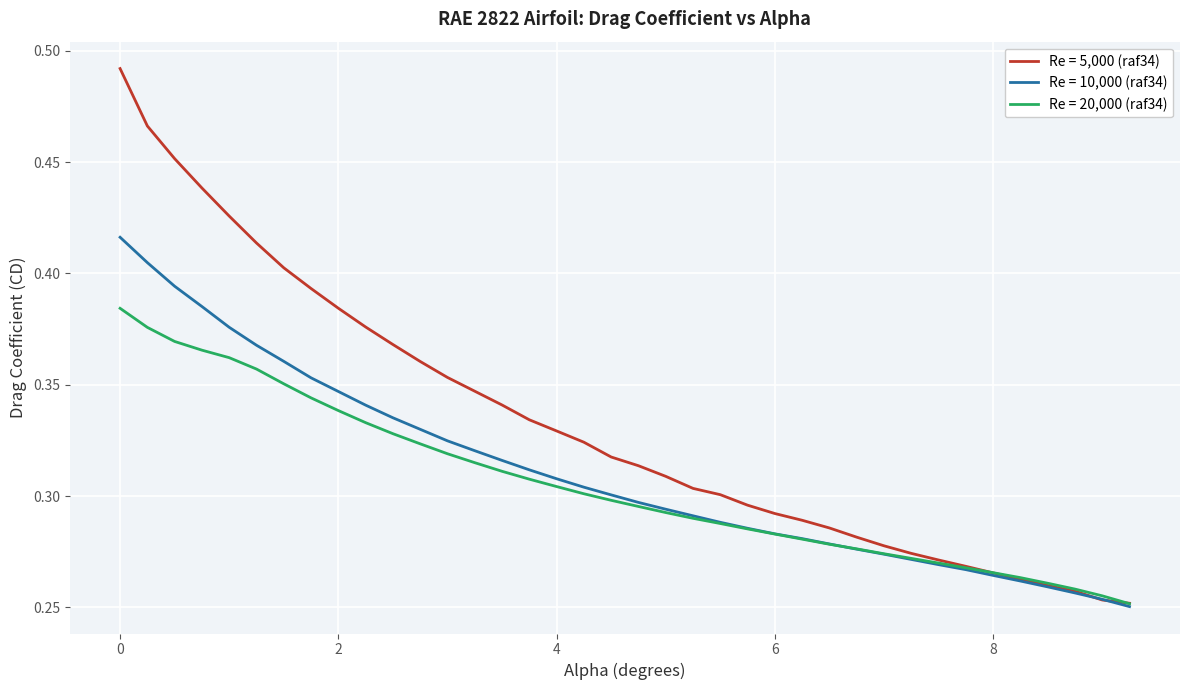

Which series has the widest spread of values?

Re = 5,000 (raf34)